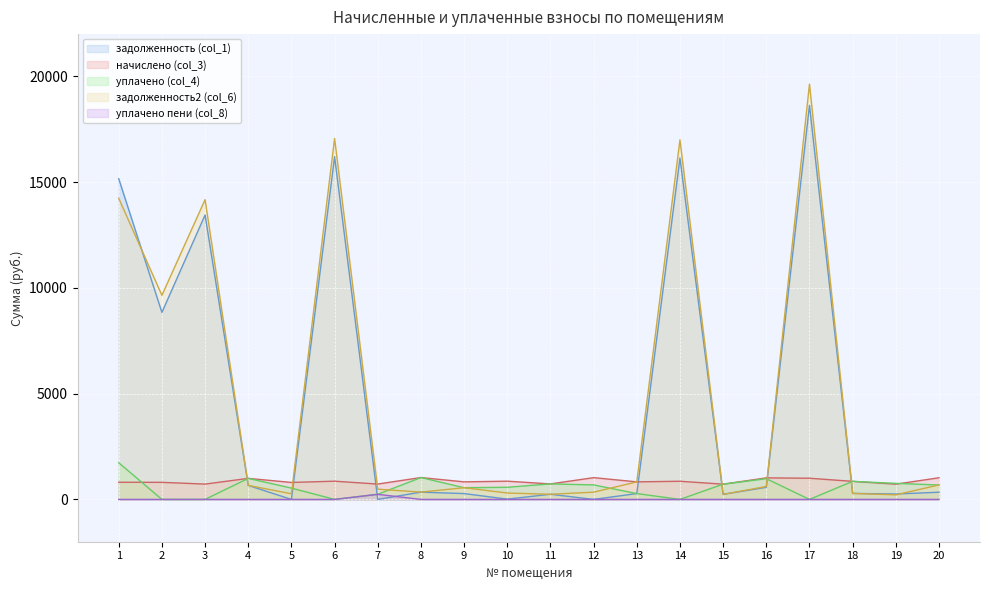

At which category is the sum across all series the highest?

17